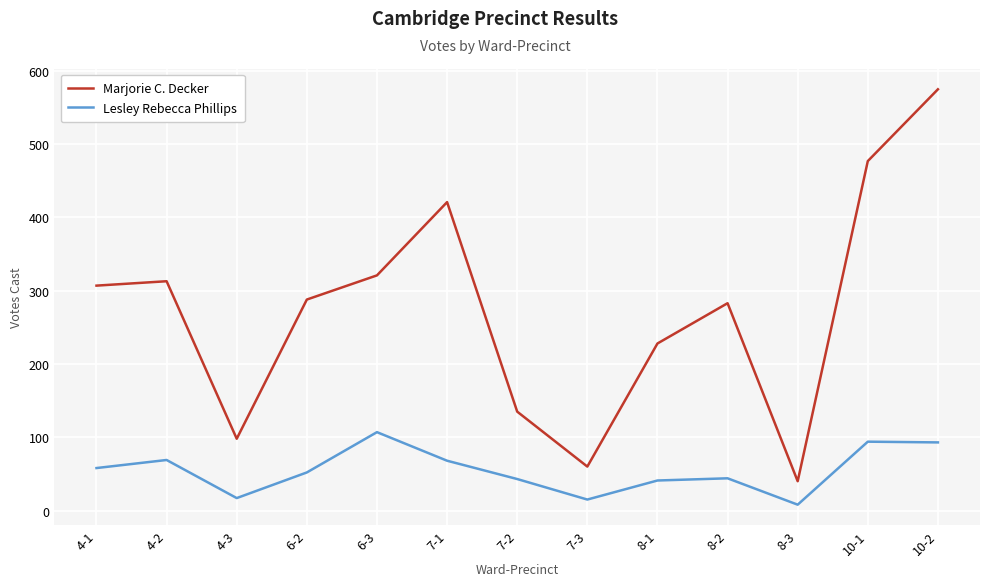

Rank the series at 8-1 from lowest to highest value.

Lesley Rebecca Phillips, Marjorie C. Decker